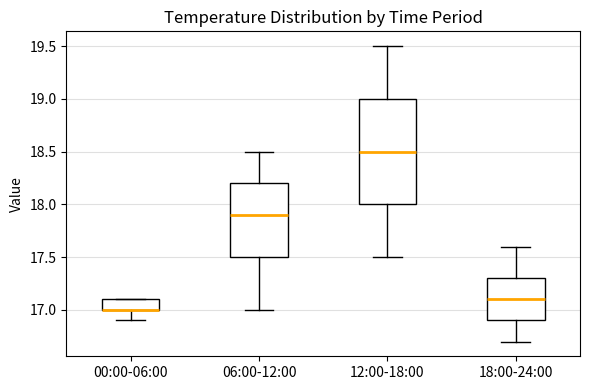

Where does the lower whisker of the box for 12:00-18:00 end on the y-axis? The values are not printed on the chart, so give them approximately, as read against the axis.

17.5